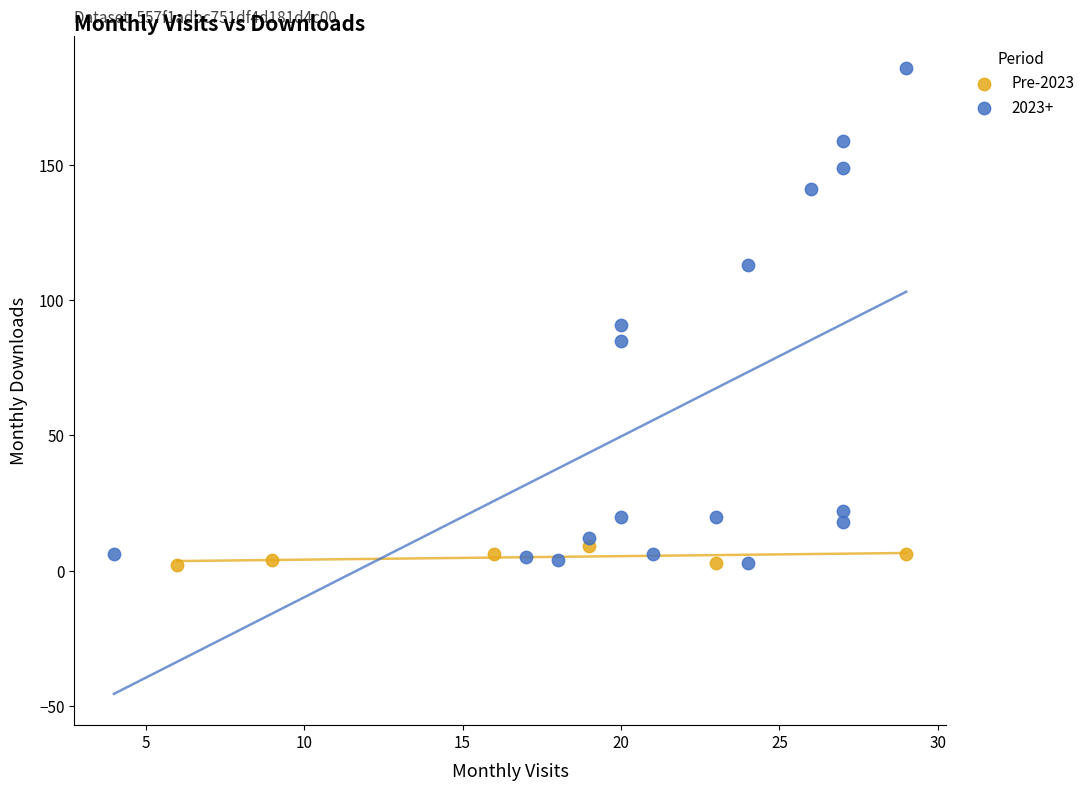

Which series contains the highest Y value?

2023+